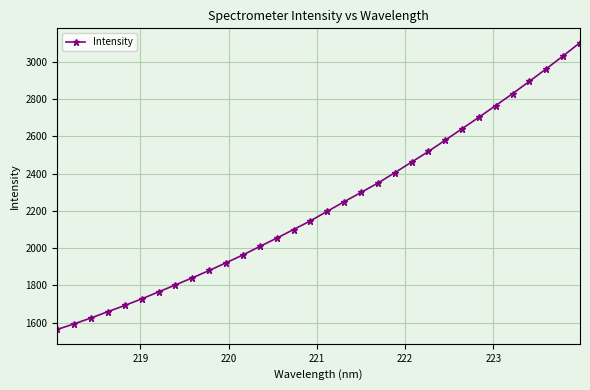

What is the value of the 31st point from the left?

3031.5